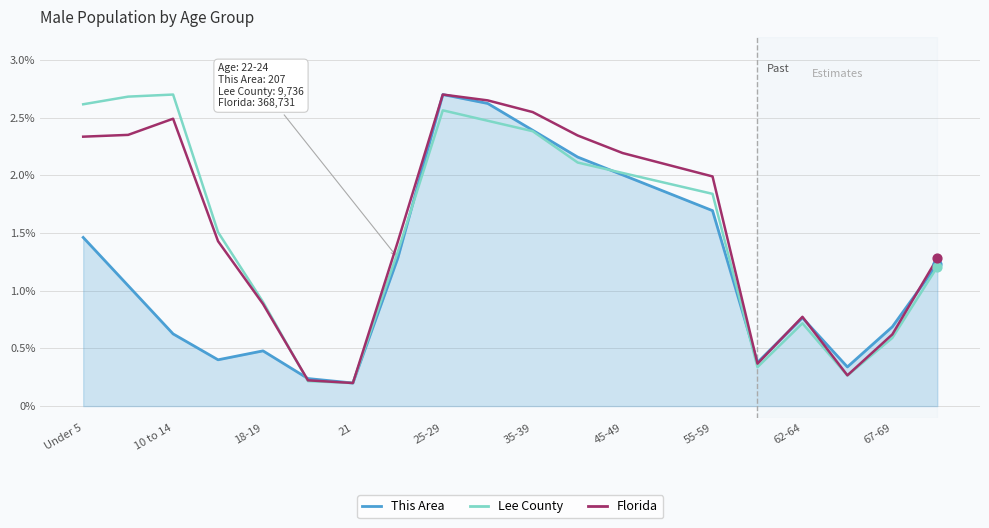

At how many categories does at least one series exceed 0?

20